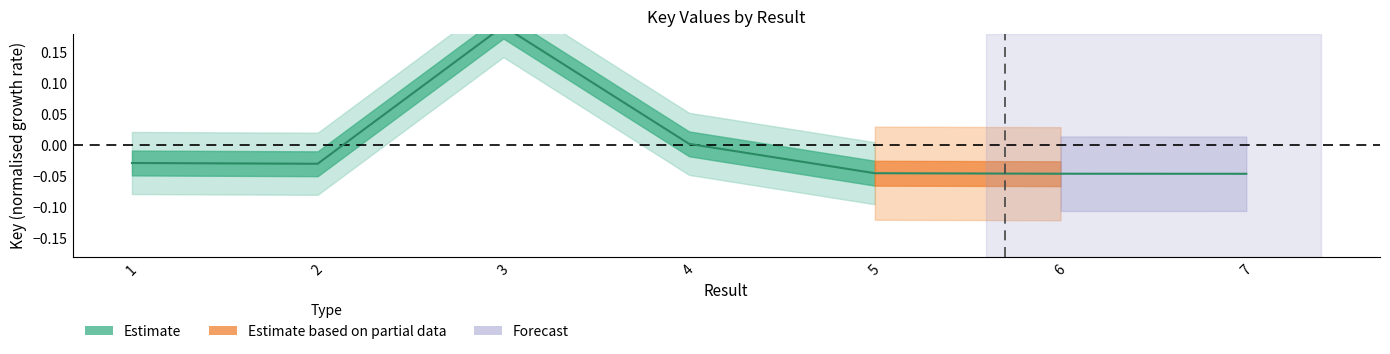

What is the sum of the values at 7 and 2?

-0.1